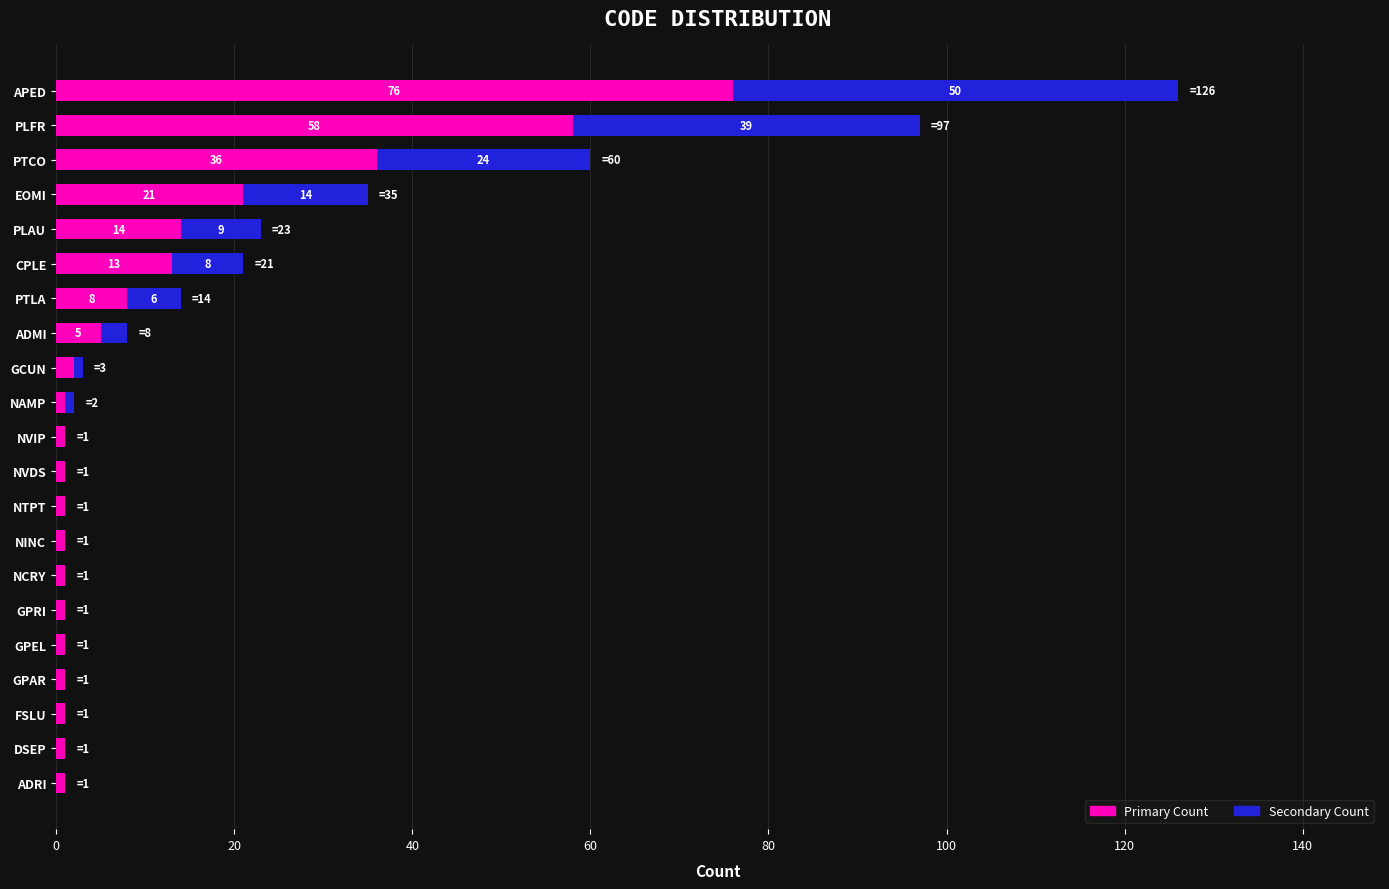

What is the total value across all series at APED?

126